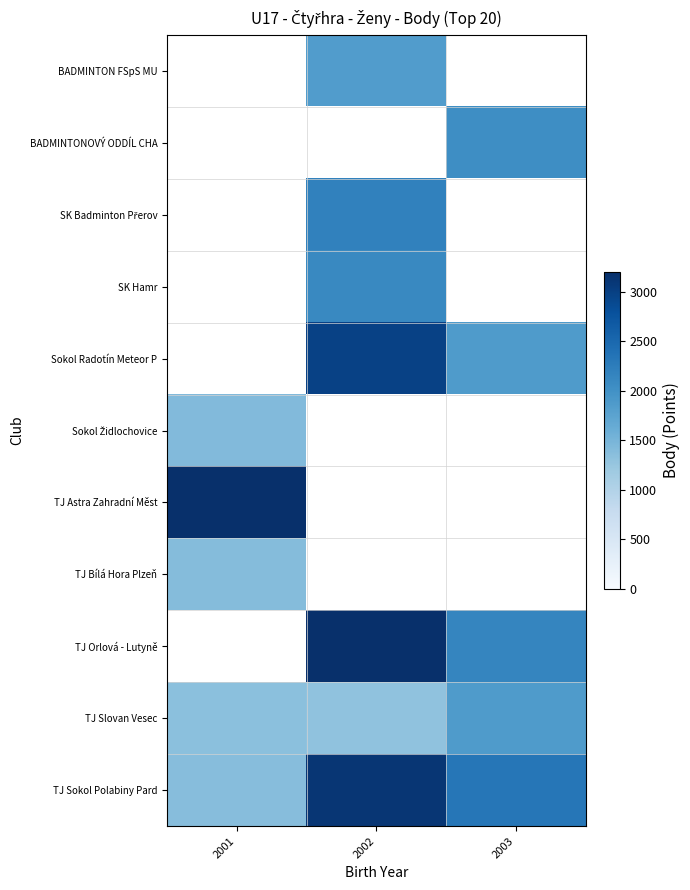

Which label corresponds to the smallest value in the chart?

2002